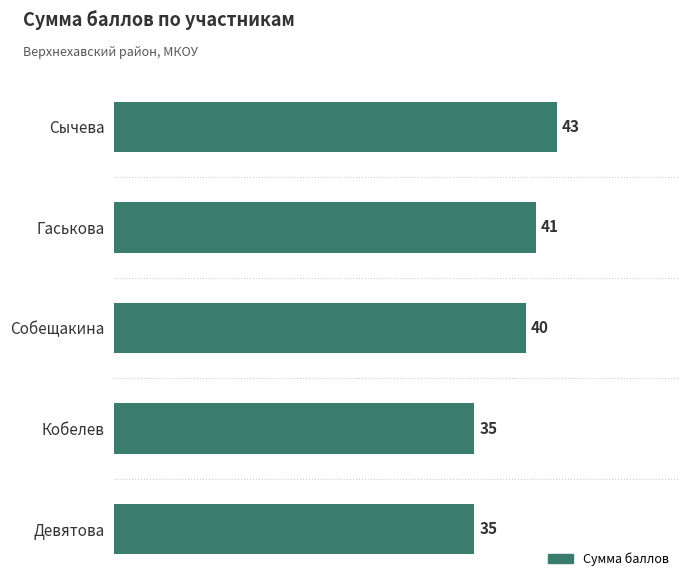

Does the chart contain stacked bars?

No